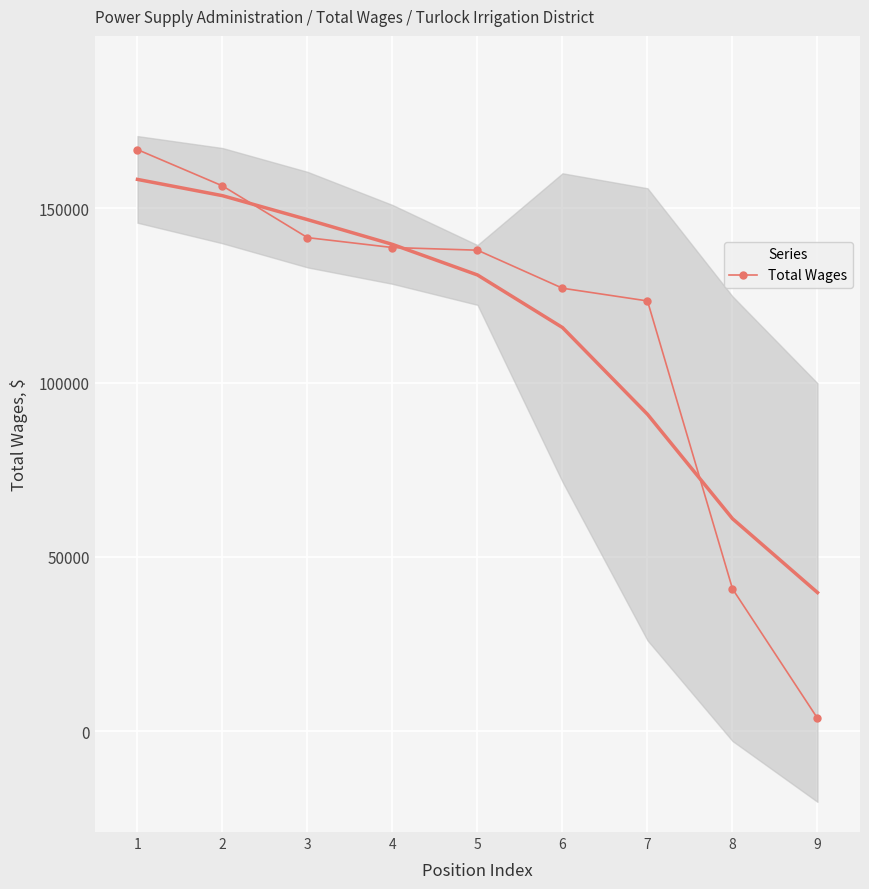

How many lines are shown in the chart?

1